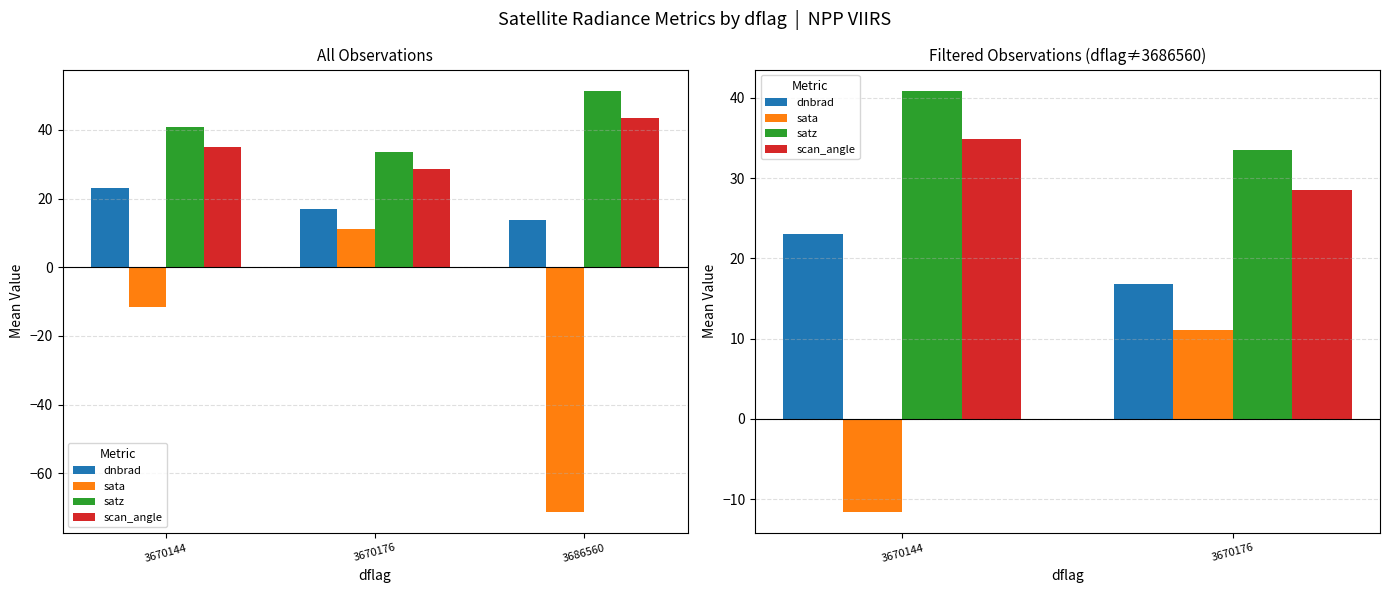

Is it true that scan_angle equals 18.5 at 3670176?

False